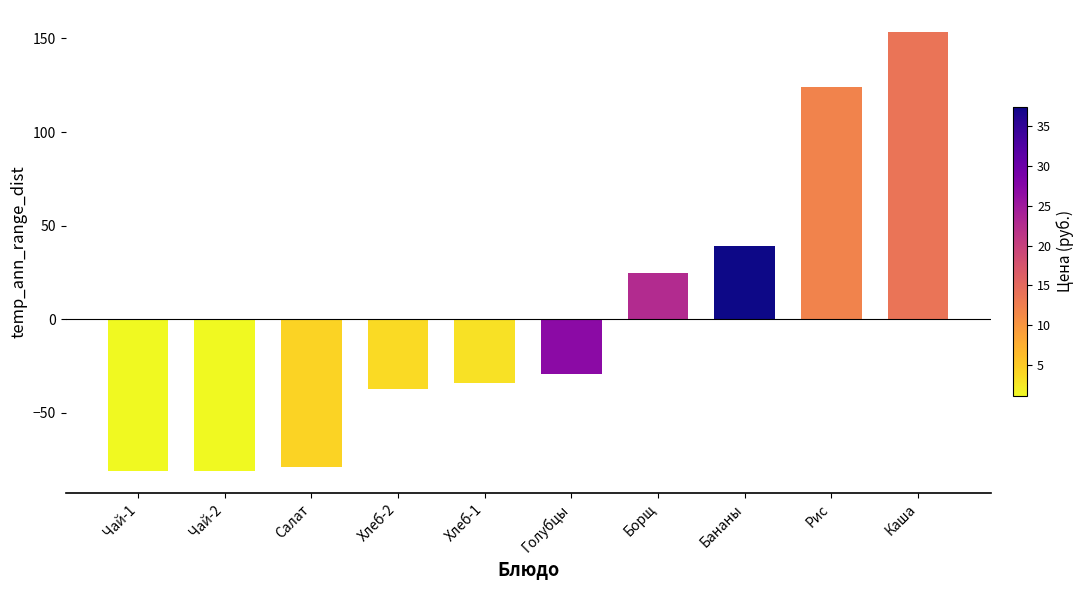

Between Борщ and Хлеб-1, which is larger?

Борщ